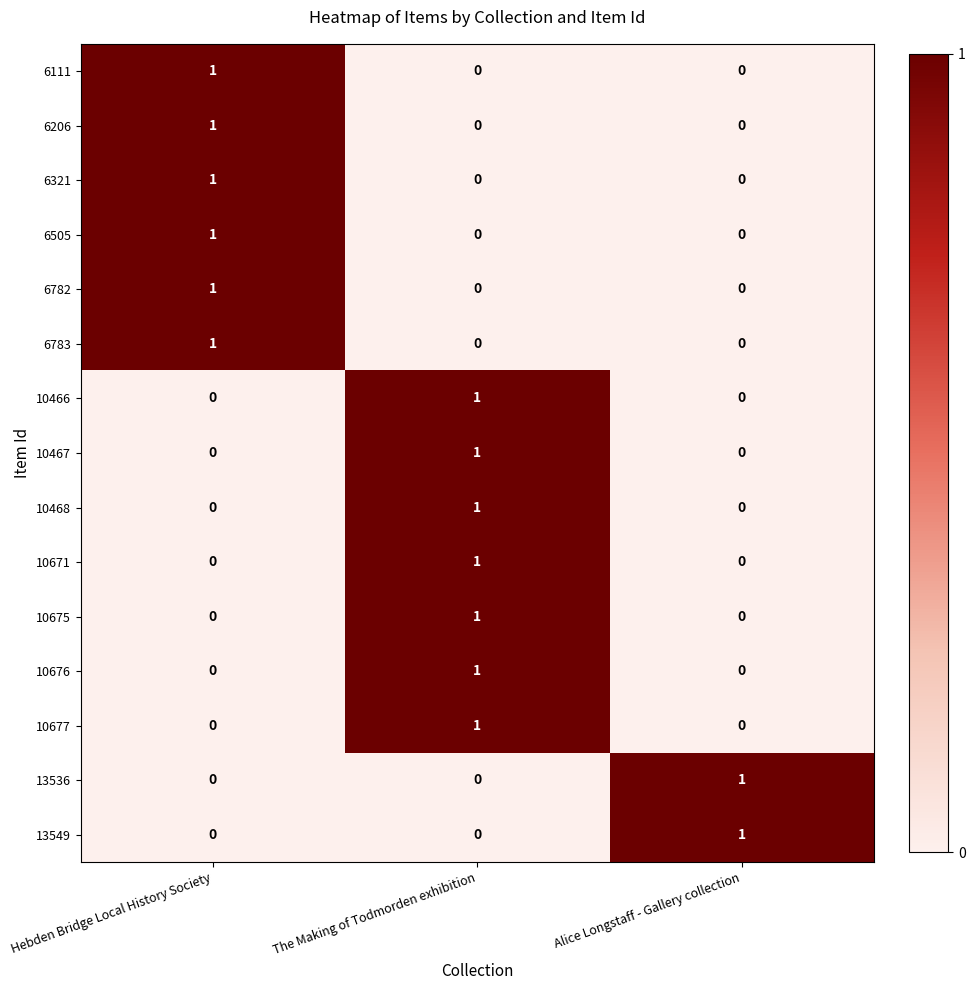

True or false: 6783 has a value of 0 at The Making of Todmorden exhibition.

True